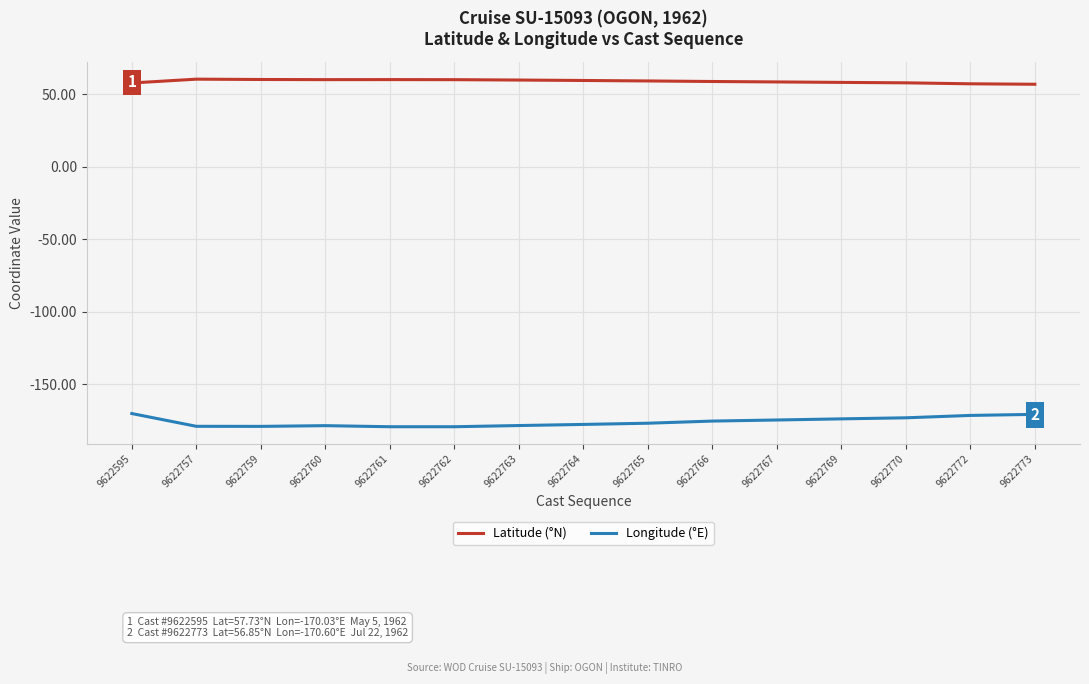

Count the number of data series in this chart.

2